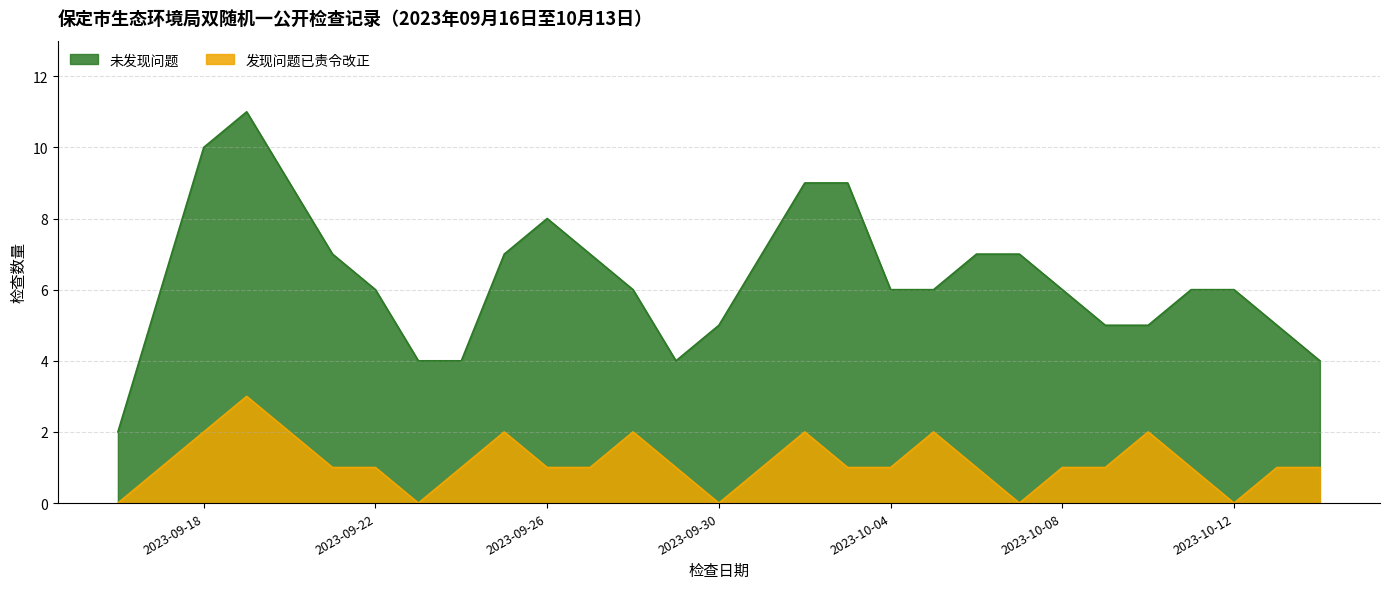

The chart shows a value of 1 at 2023-10-08. True or false?

True